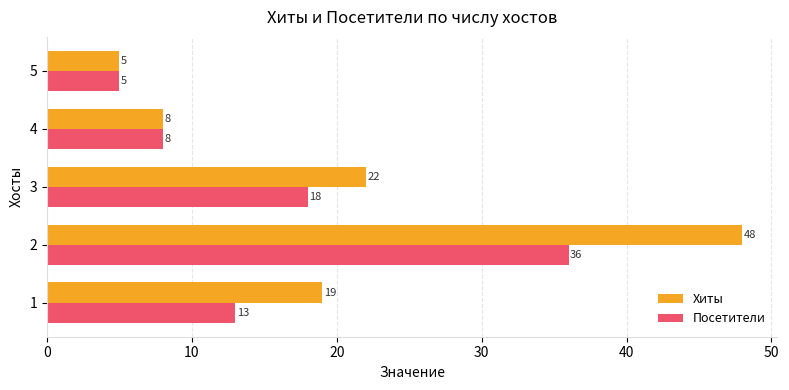

What value does the Хиты series have at 2, to the nearest 10?

50